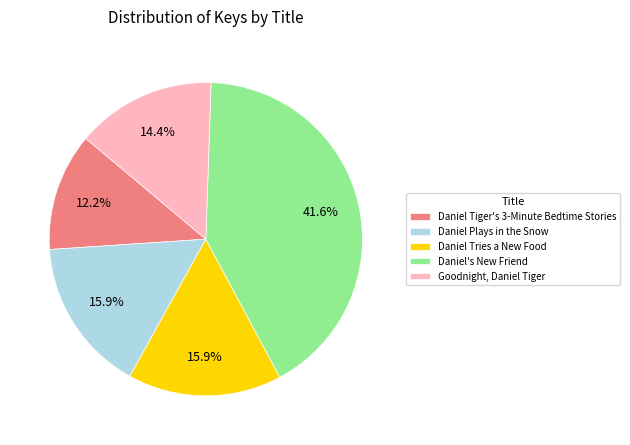

Is Daniel Tries a New Food the majority of the pie?

No